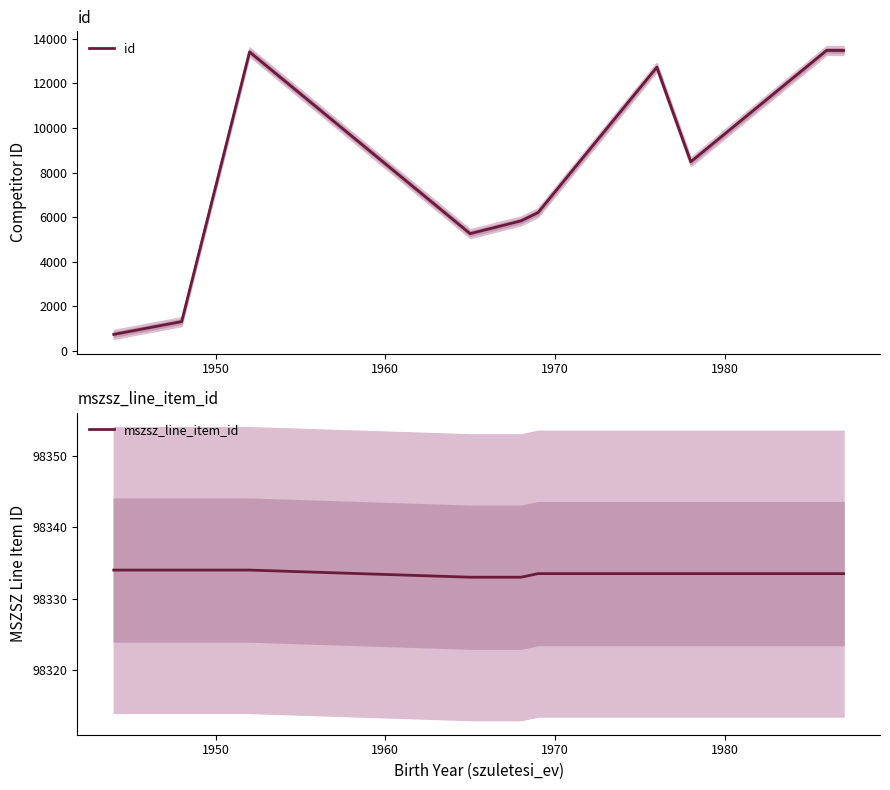

Reading left to right, extract all data points from this chart.

id: 740.0	1314.0	13416.0	5261.0	5835.0	6206.0	12730.0	8484.0	13482.0	13481.0
mszsz_line_item_id: 98334.0	98334.0	98334.0	98333.0	98333.0	98333.5	98333.5	98333.5	98333.5	98333.5